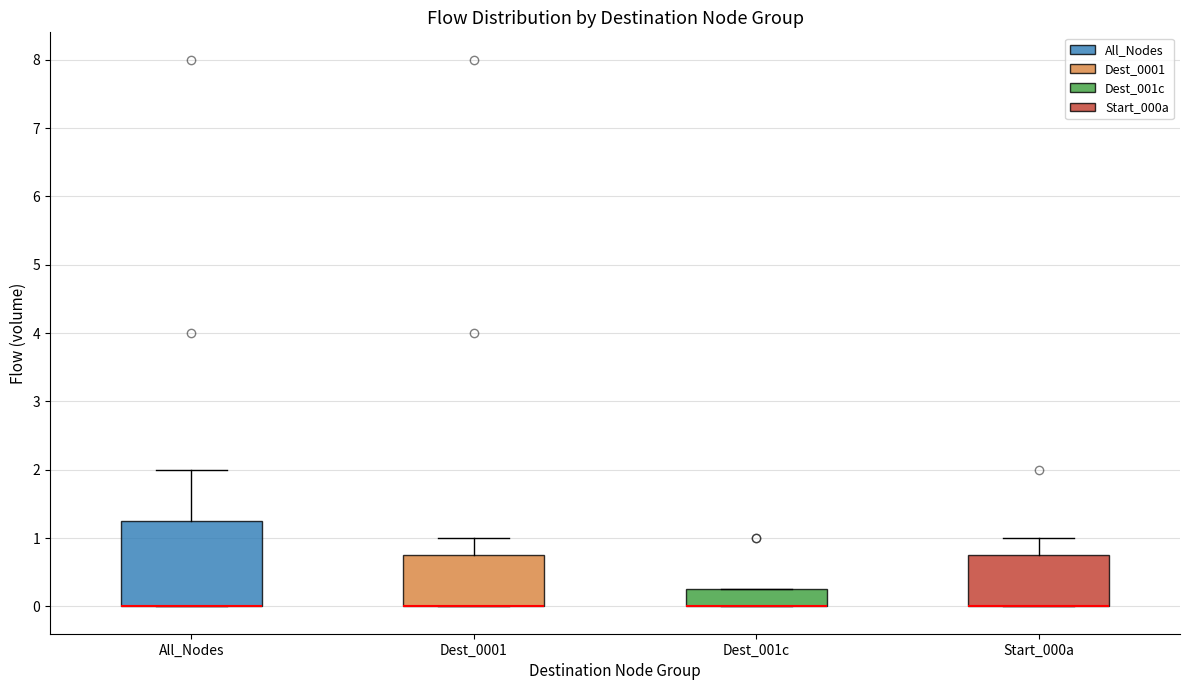

Comparing the boxes themselves (not the whiskers), which one is the tallest?

All_Nodes